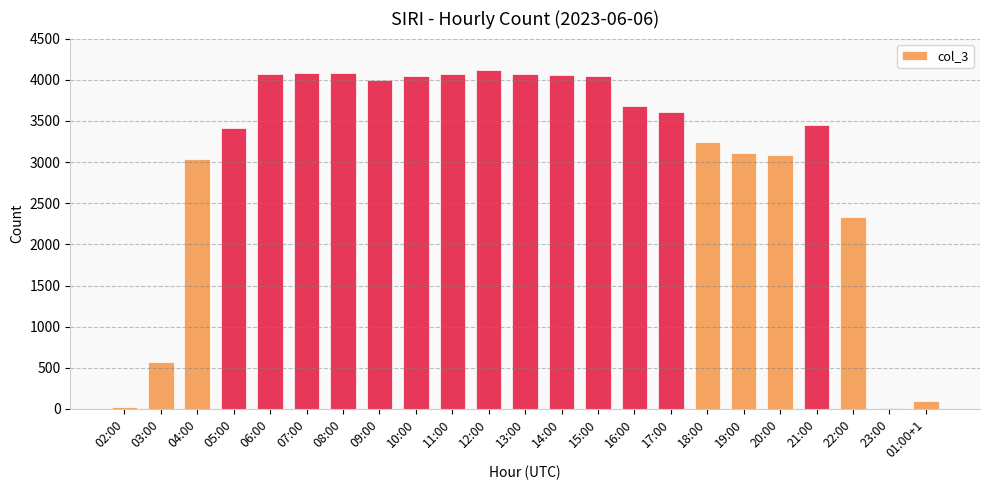

The value at 03:00 is 571. True or false?

True